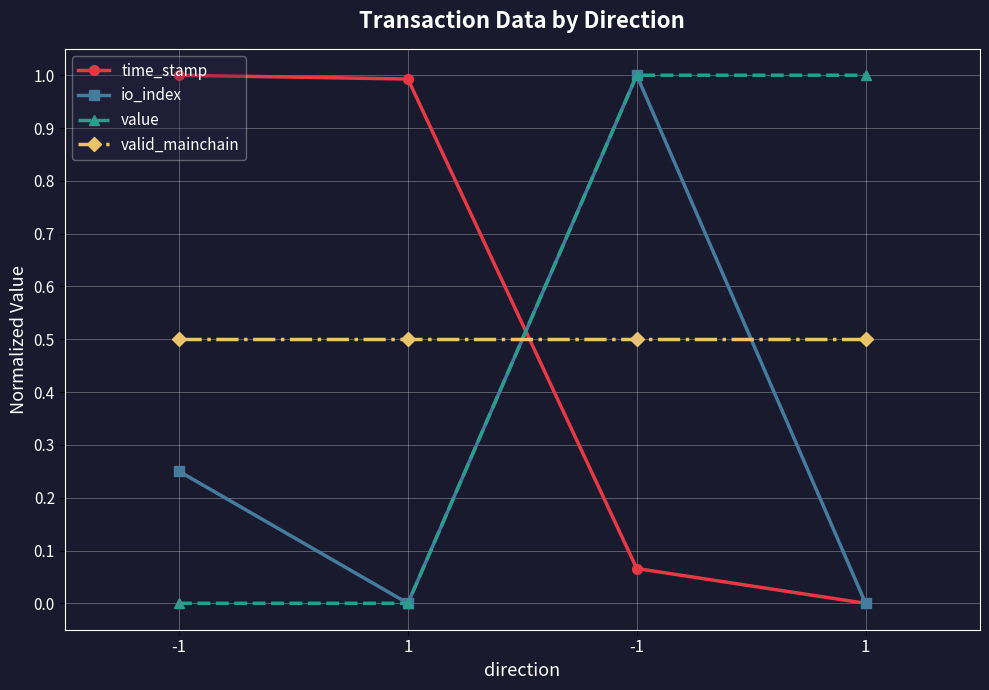

Which series changed the most between -1 and -1?

value